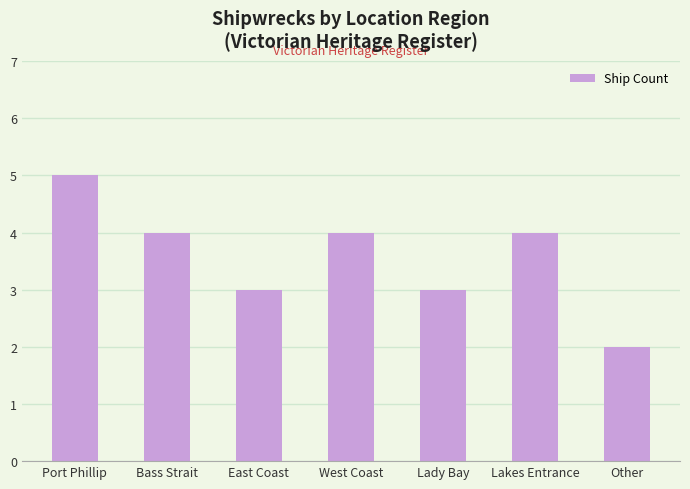

What is the maximum value shown in the chart?

5